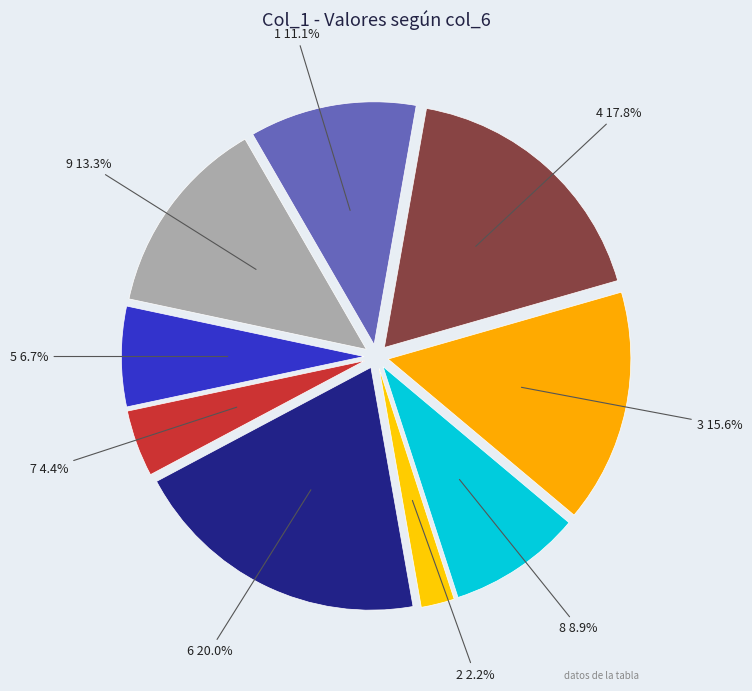

What percentage is the 4 slice, to the nearest percent?

18%